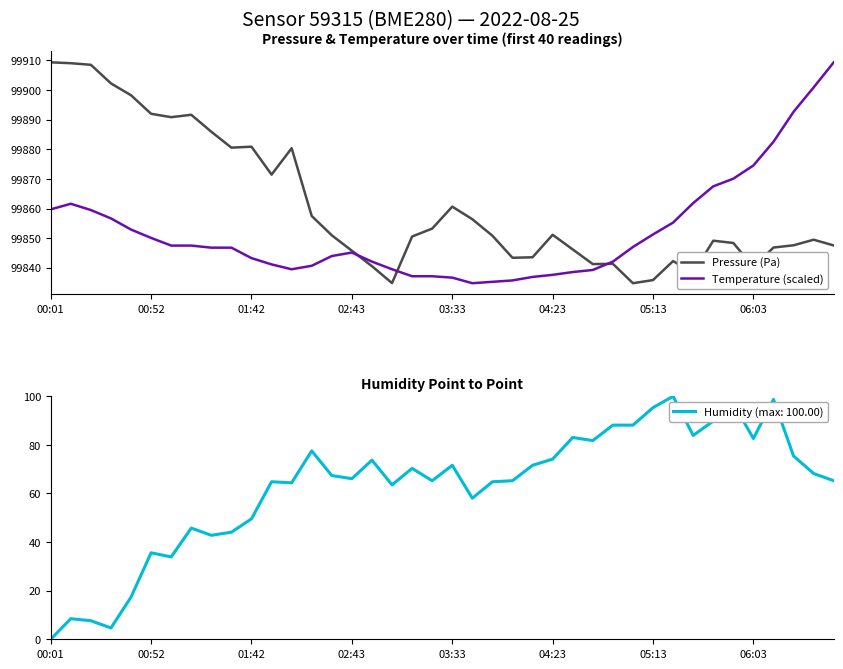

How many values in the Pressure (Pa) series are below 99850?

19